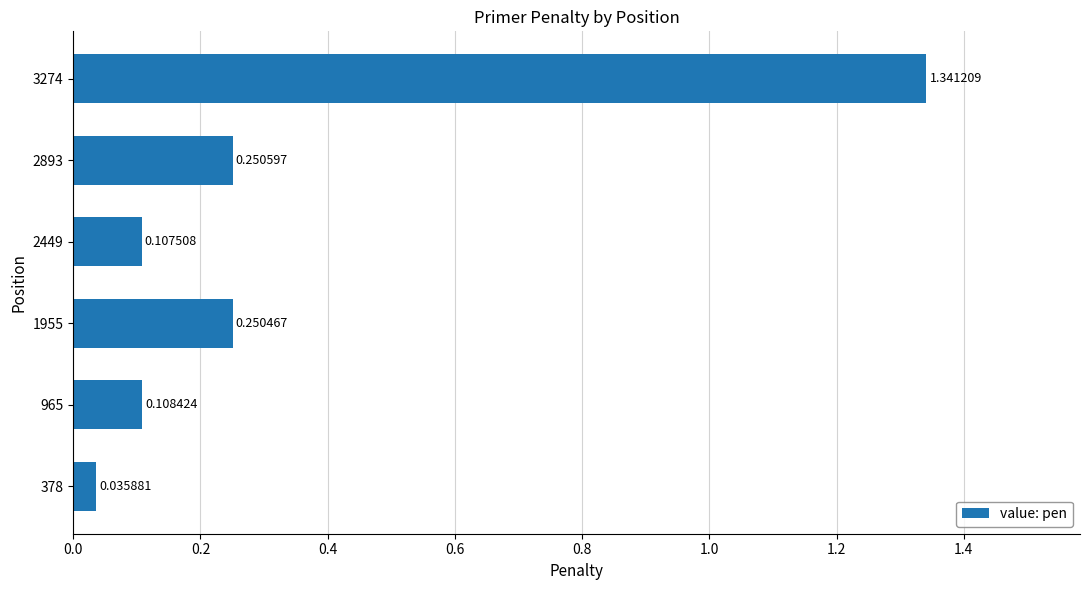

What is the sum of all values?

2.1